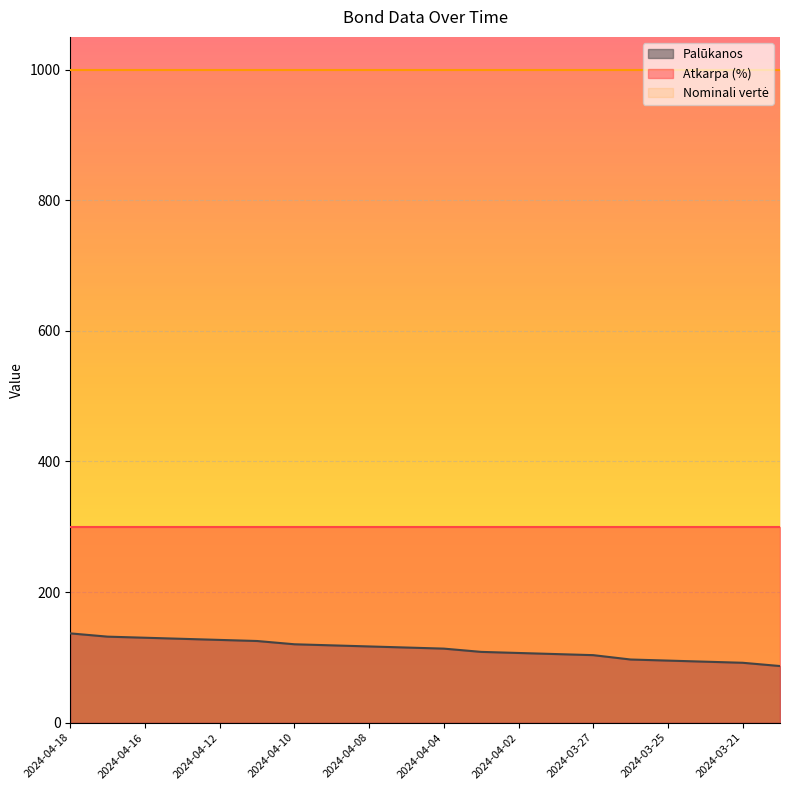

What is the difference between the highest and lowest values at 2024-04-08?

883.3